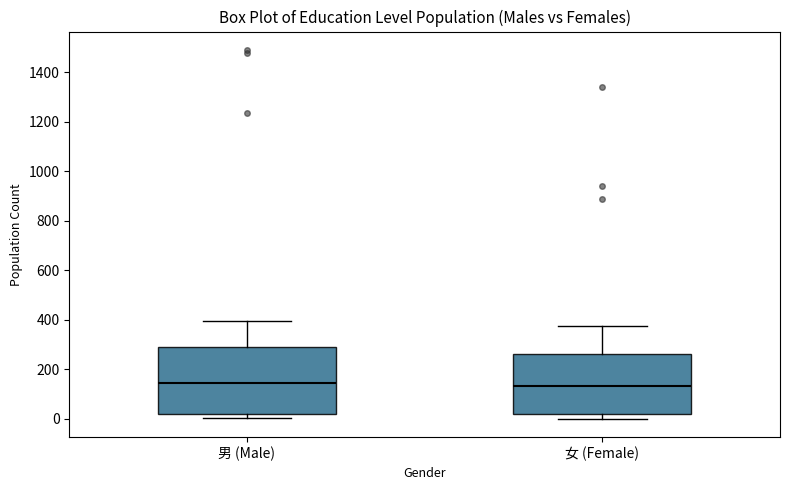

Where is the upper edge of the box for 女 (Female) on the y-axis? The values are not printed on the chart, so give them approximately, as read against the axis.

260